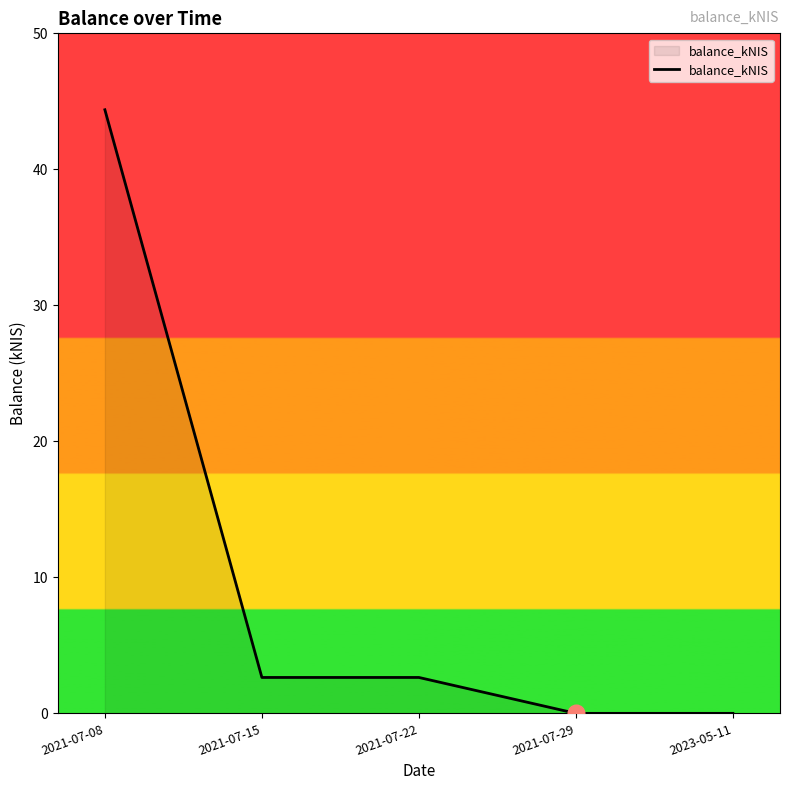

At which category does the chart reach its peak across all series?

2021-07-08